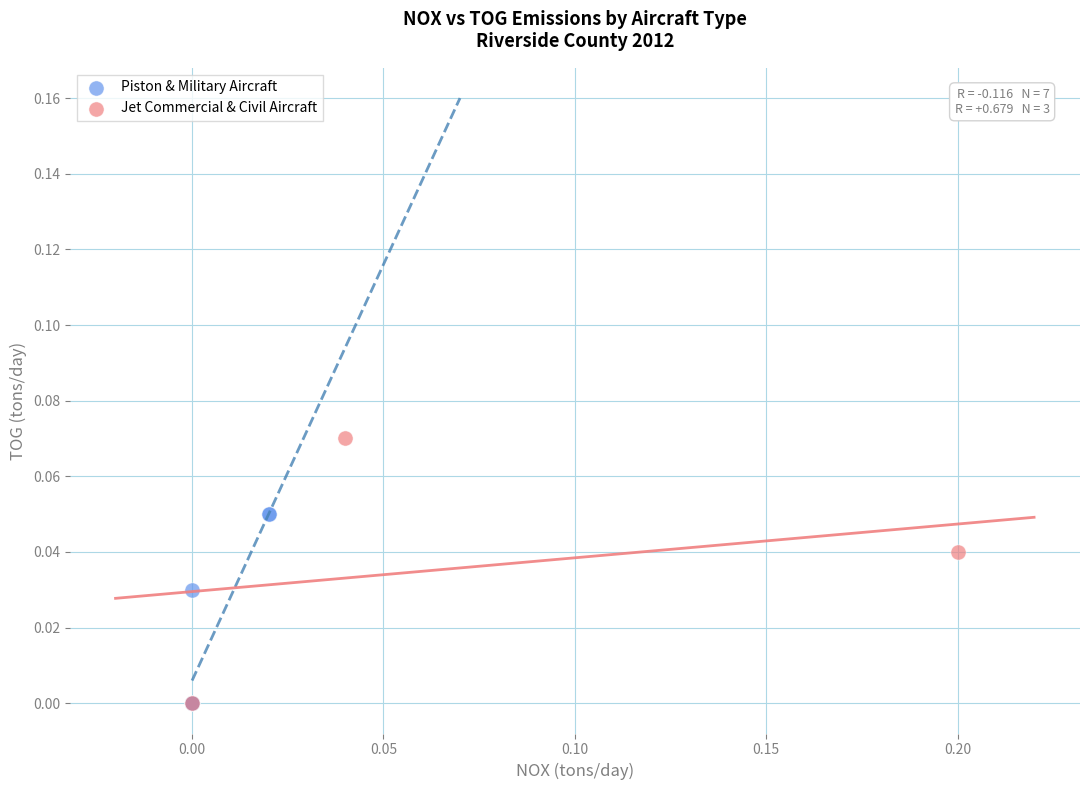

Which series reaches the maximum Y coordinate?

Jet Commercial & Civil Aircraft